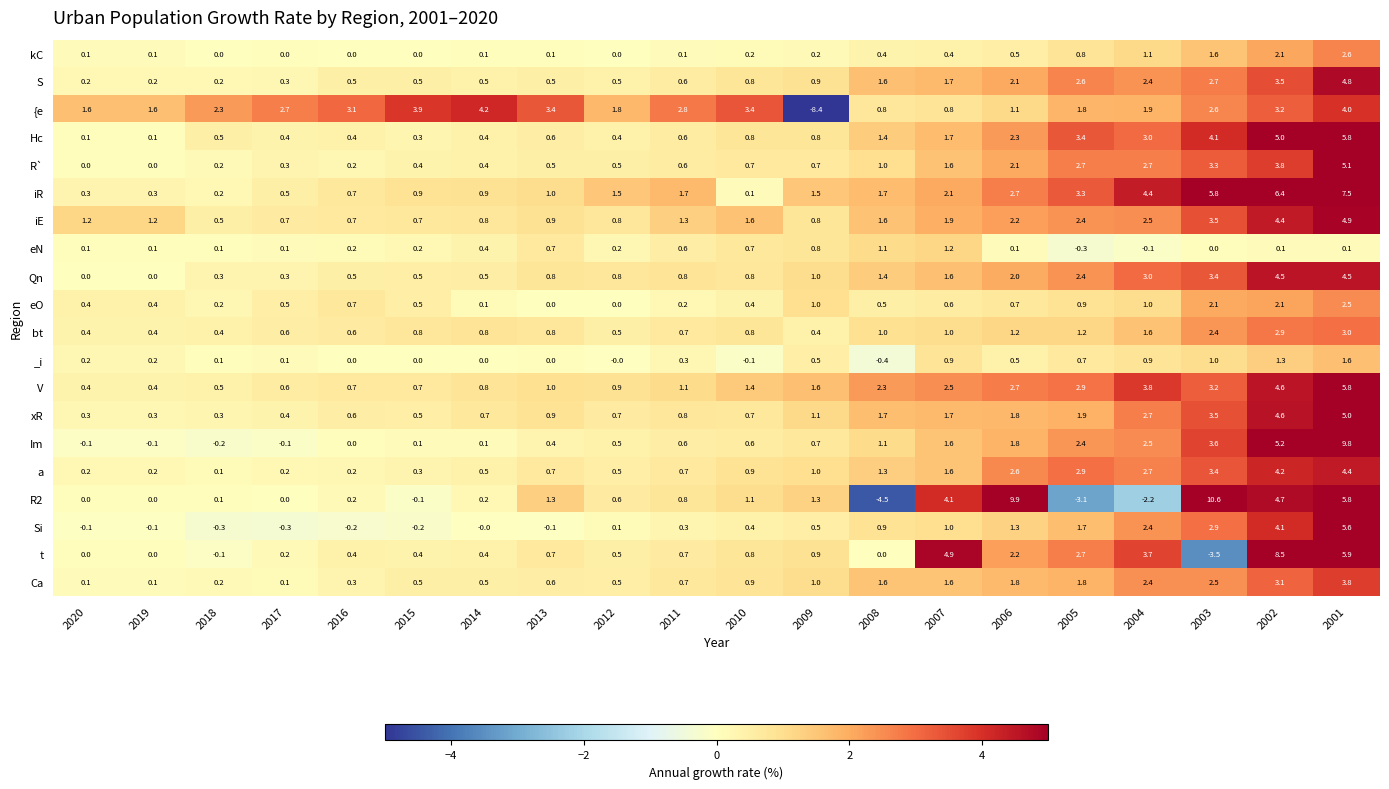

What is the difference between the second highest and second lowest values in the V series?

4.2